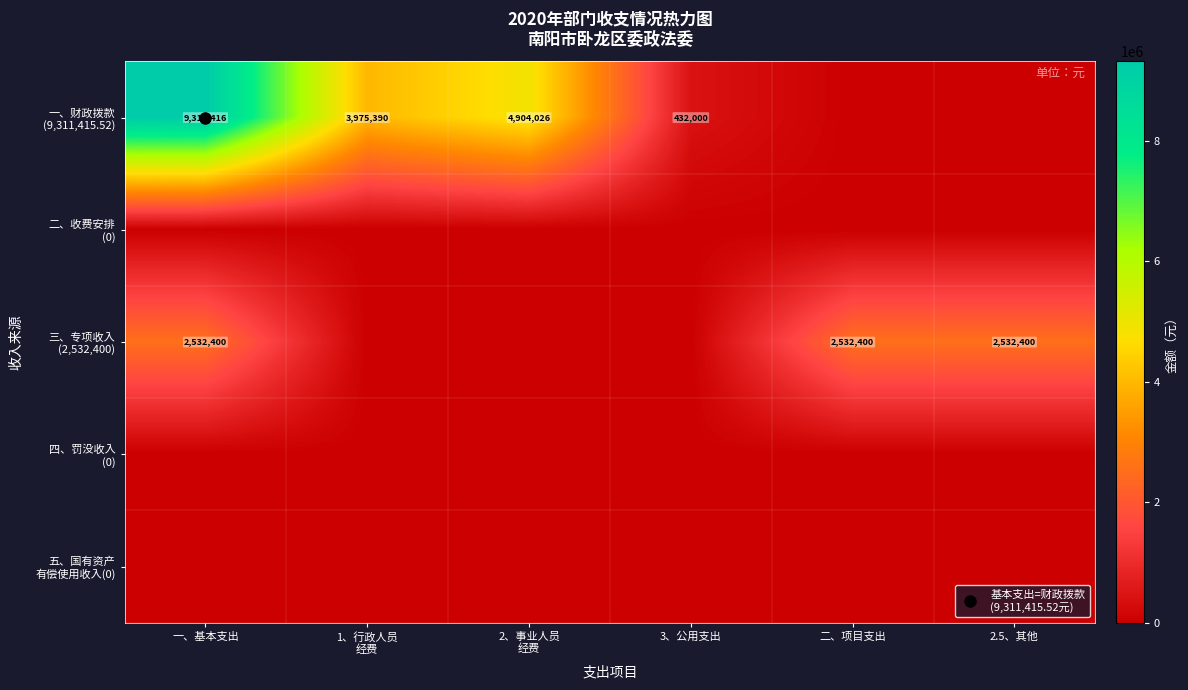

Which category has the lowest value in the 五、国有资产 有偿使用收入(0) series?

一、基本支出